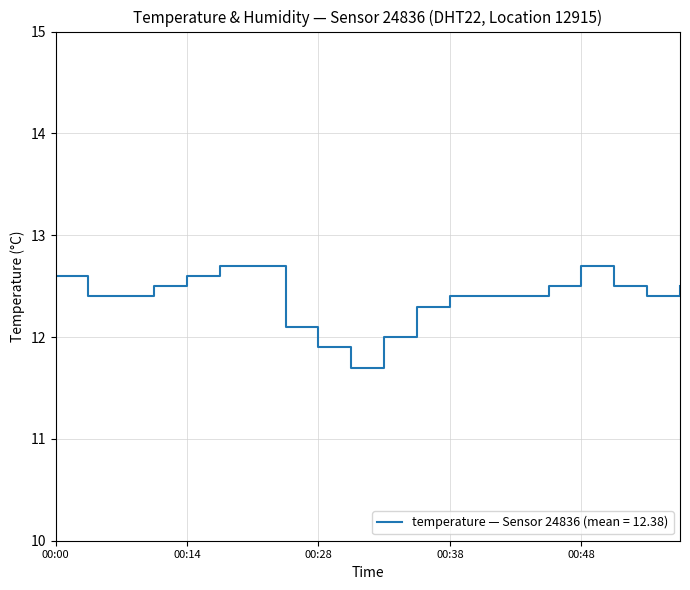

What is the greatest value displayed?

12.7